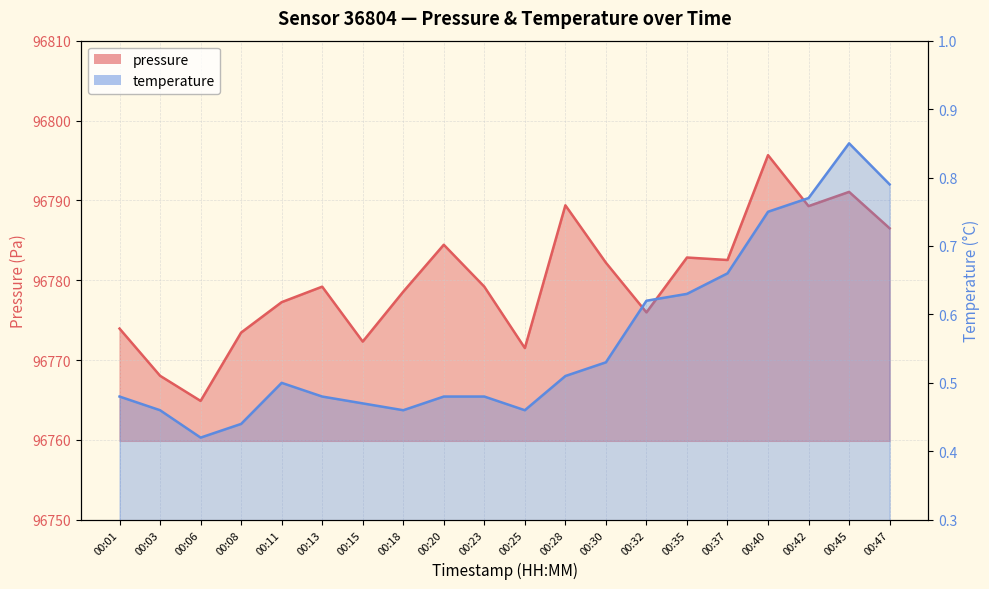

Is it true that pressure equals 96791.1 at 00:45?

True